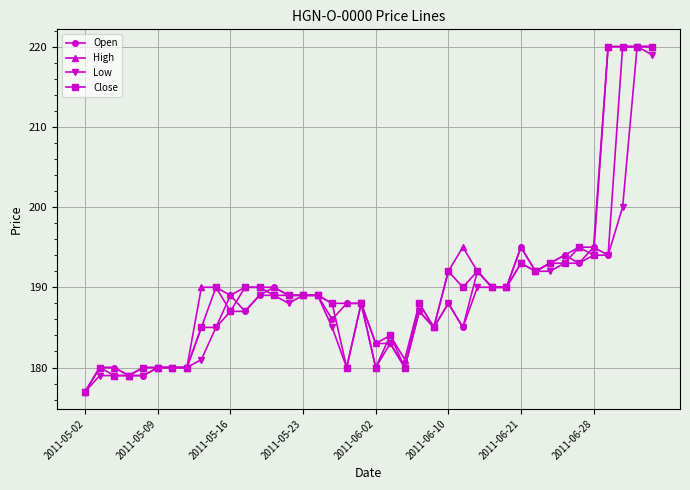

What are all the series names shown in the legend?

Open, High, Low, Close